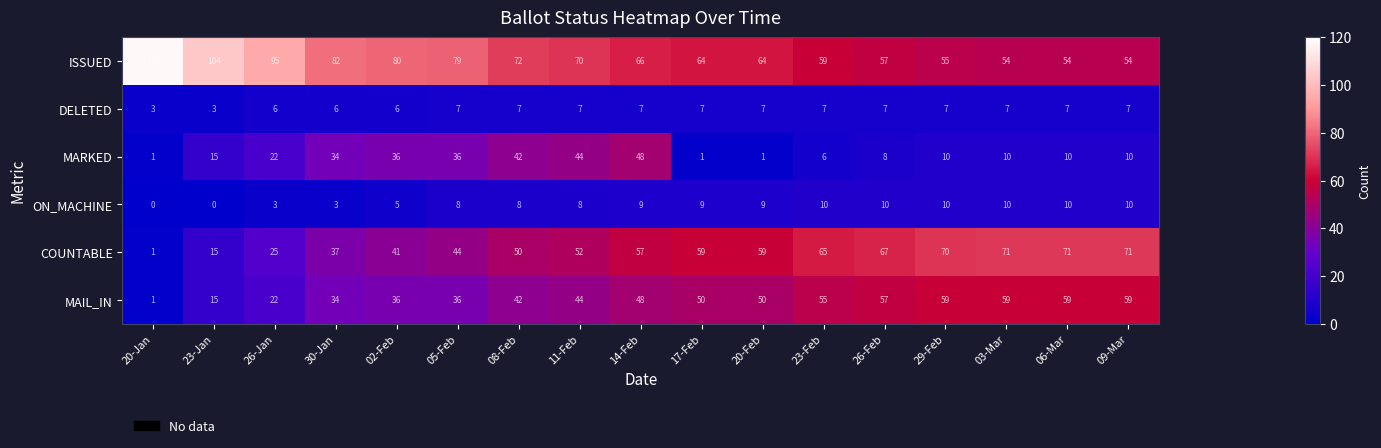

The MAIL_IN series shows 24 at 23-Jan. True or false?

False